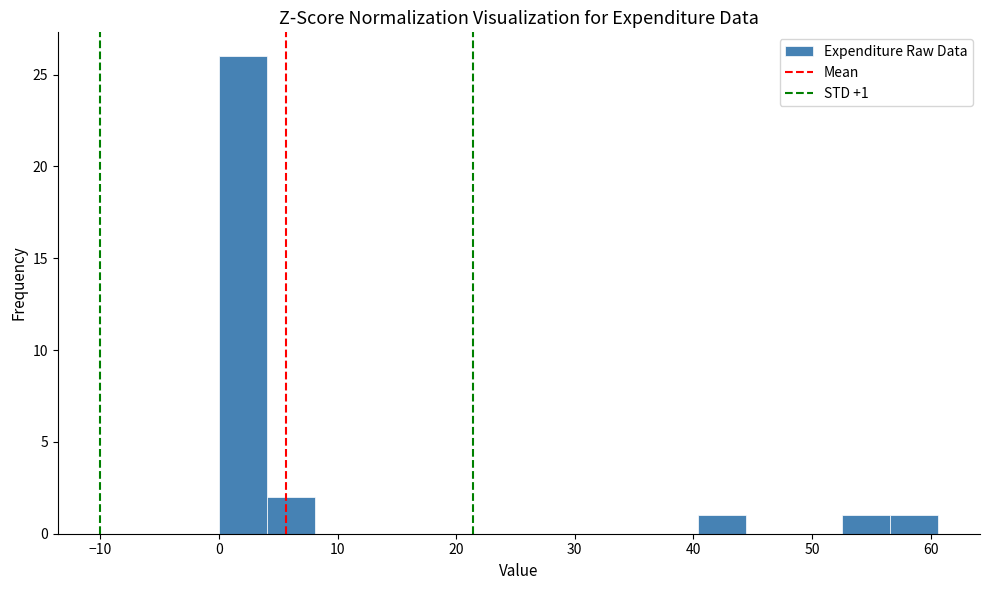

Over which range of the x-axis is the bar tallest?

0 to 4